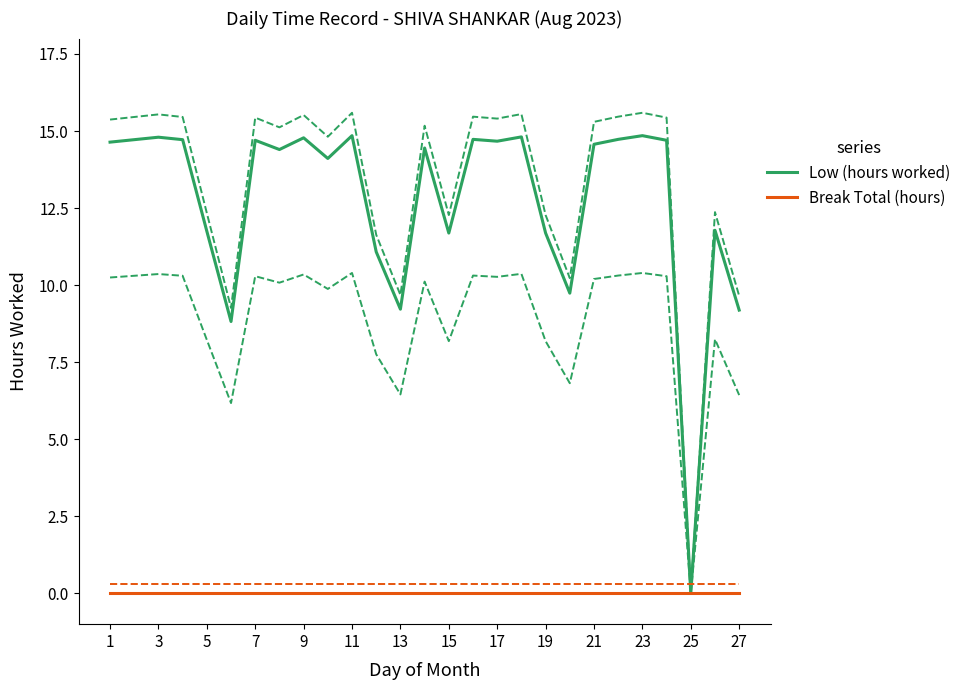

Which series has the widest spread of values?

Low (hours worked)